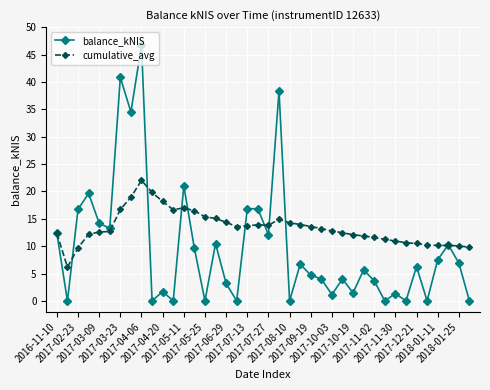

Which series has the largest total across all categories?

cumulative_avg